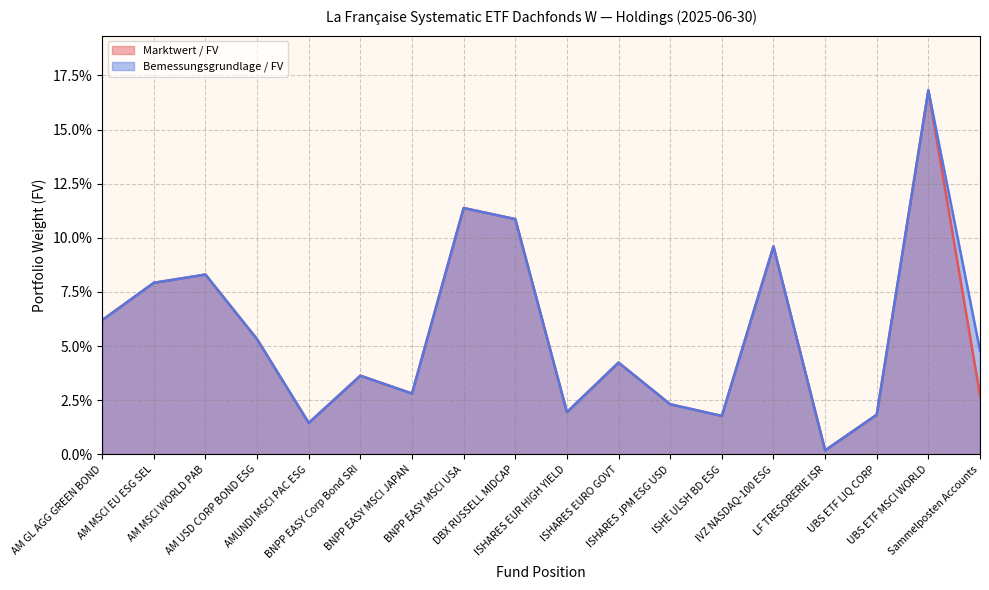

True or false: Bemessungsgrundlage / FV has a value of 0.1 at BNPP EASY MSCI USA.

True